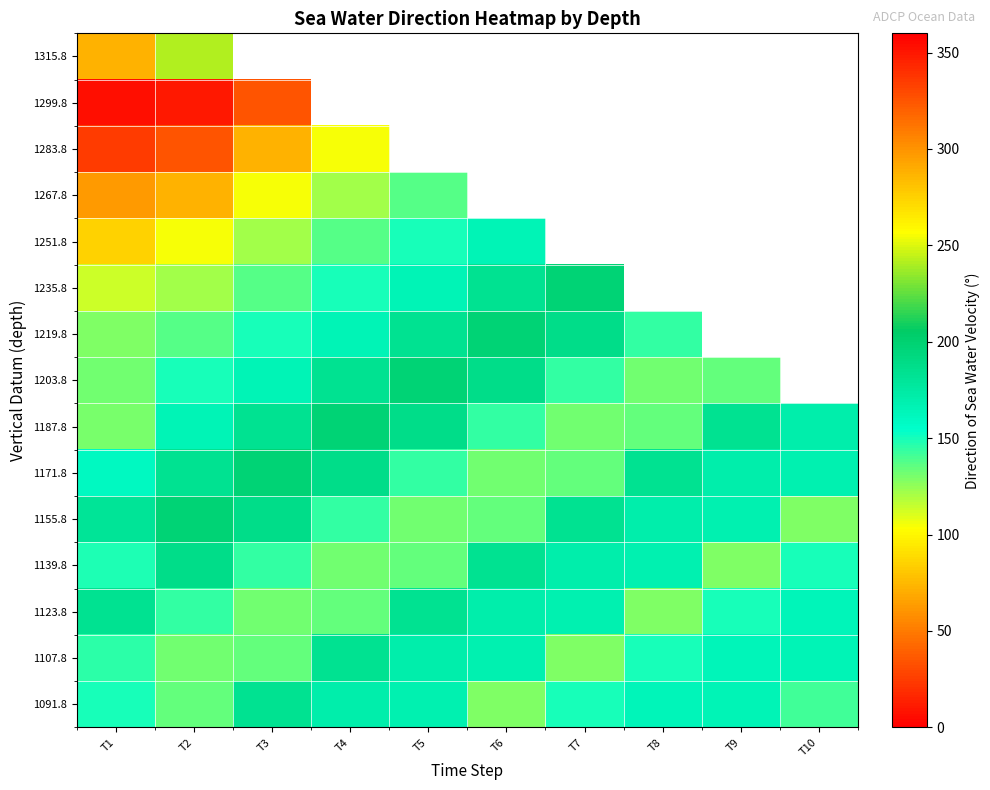

How many values in 1235.8 are above zero?

7